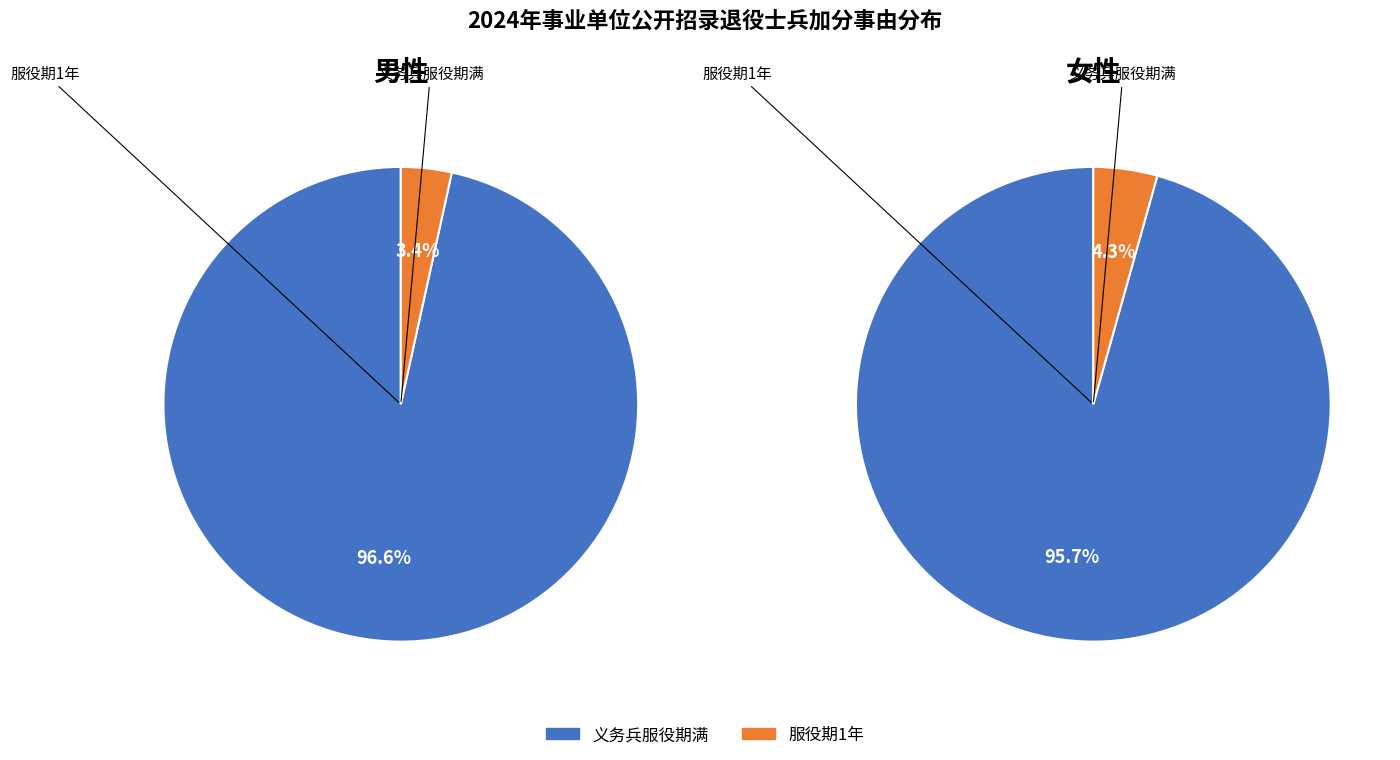

Which slice represents more than half of the pie?

义务兵服役期满